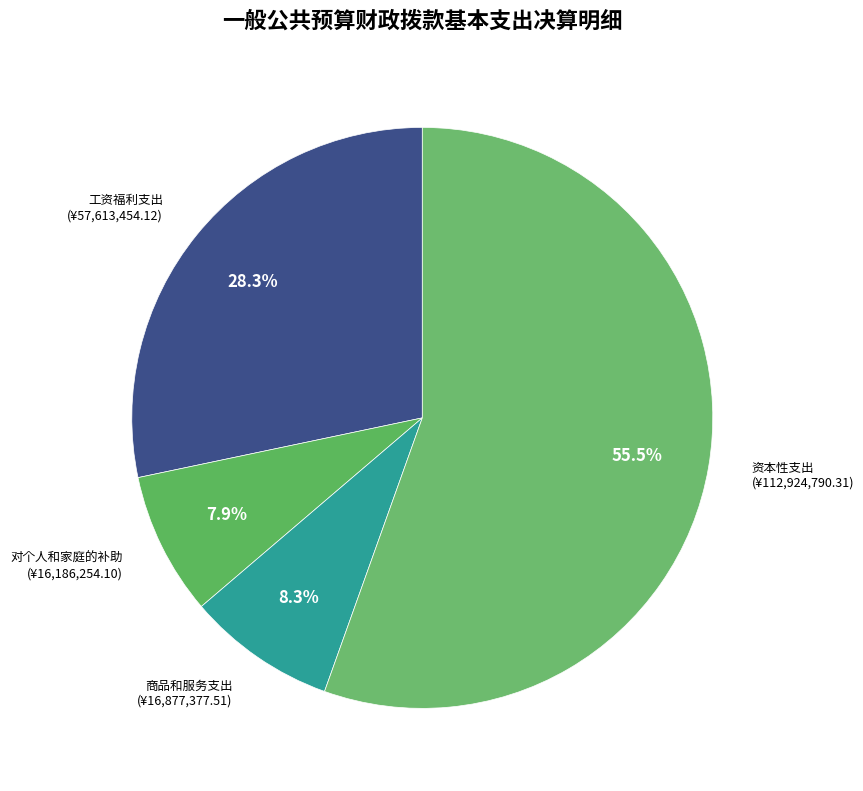

To the nearest percent, what is the average slice percentage?

25%